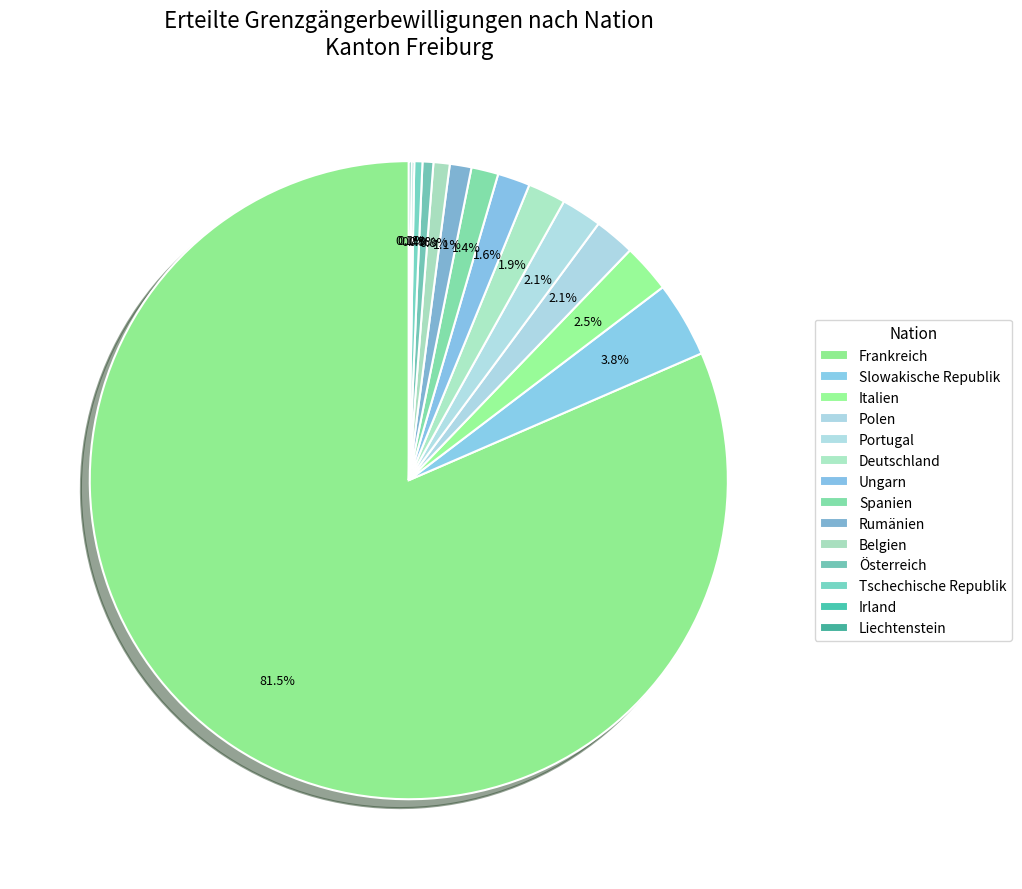

Is it true that Slowakische Republik is 4% of the pie?

True